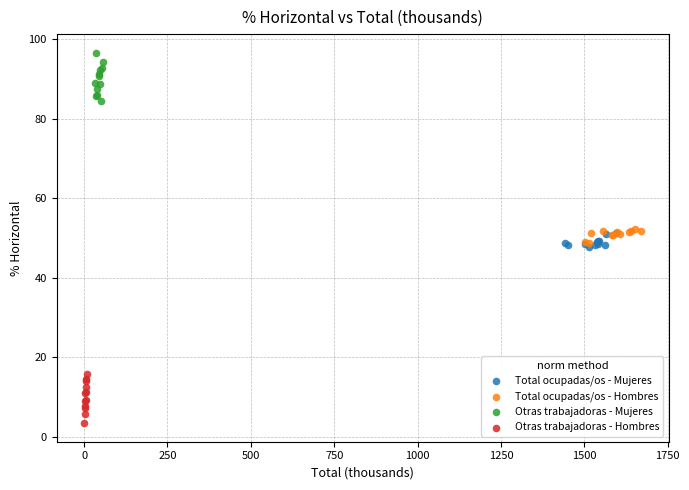

Which series contains the highest Y value?

Otras trabajadoras - Mujeres